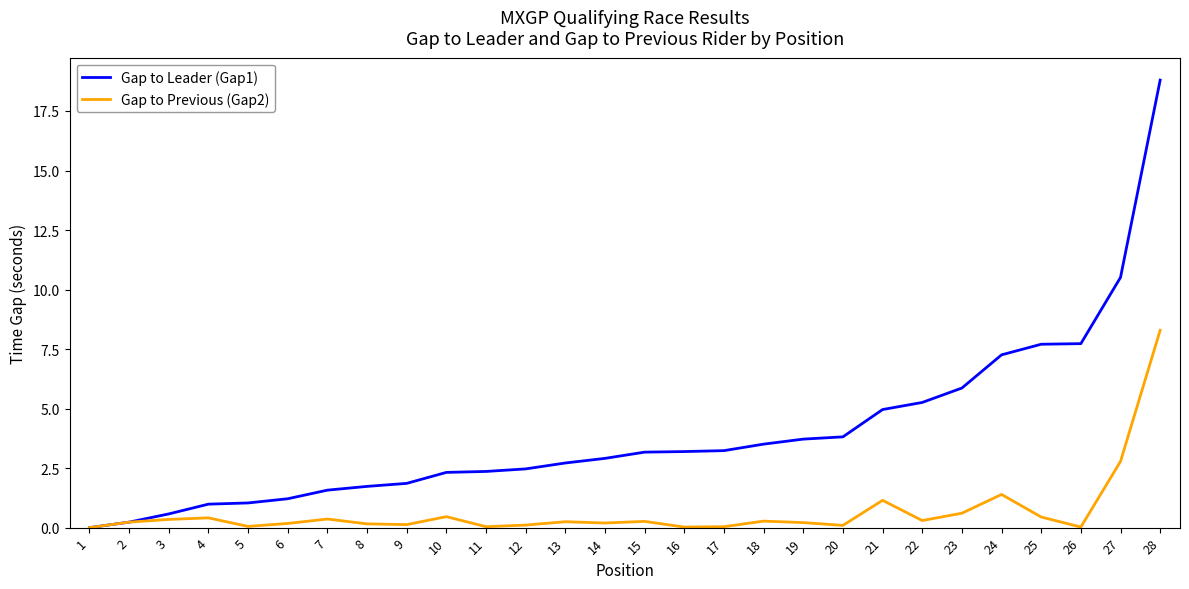

At which category does the chart reach its peak across all series?

28